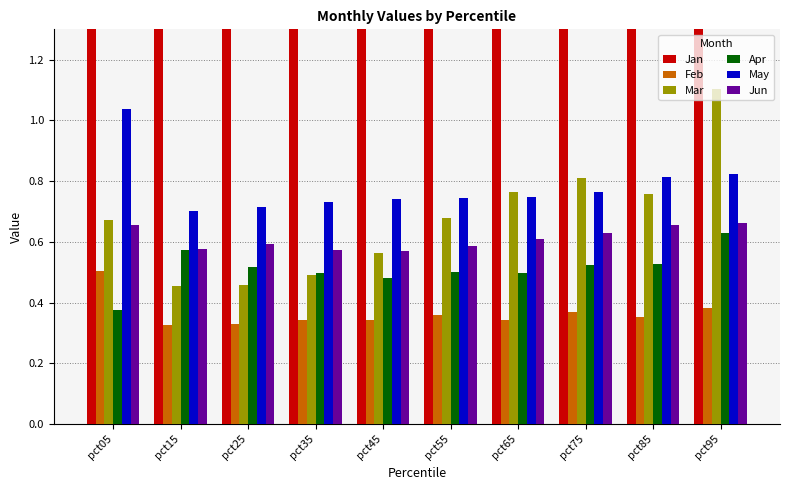

List the series in order of their peak value, highest first.

Jan, Mar, May, Jun, Apr, Feb